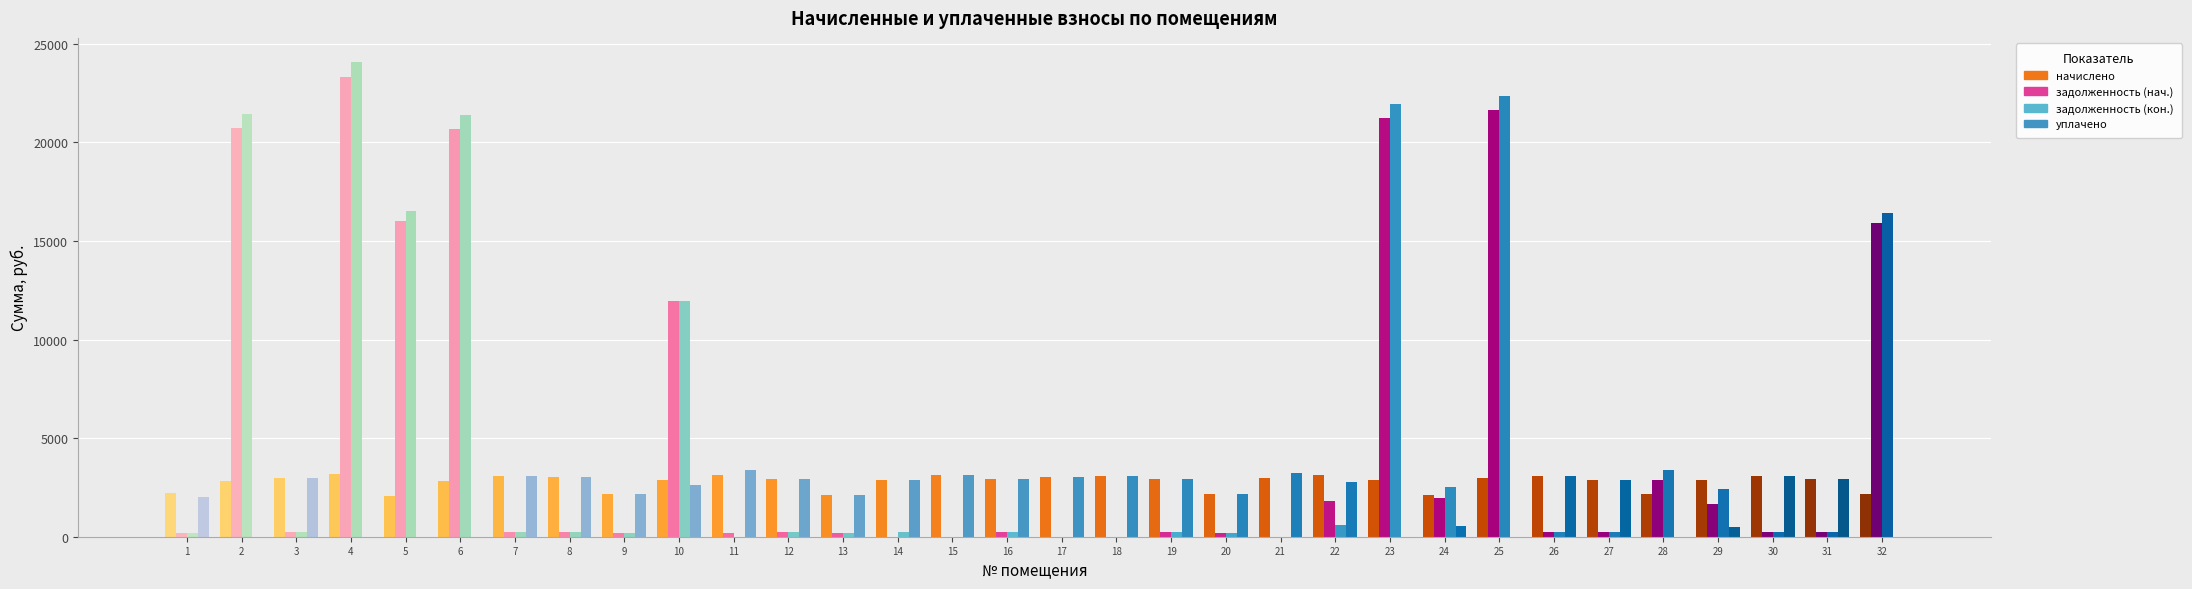

What is the average value of the задолженность (нач.) series?

5100.2